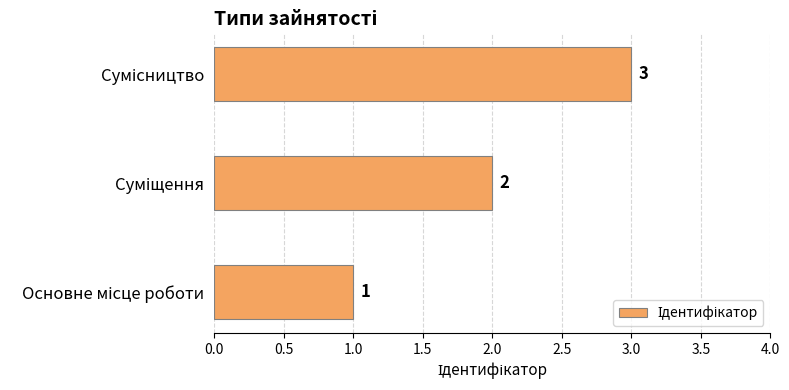

What is the maximum value shown in the chart?

3